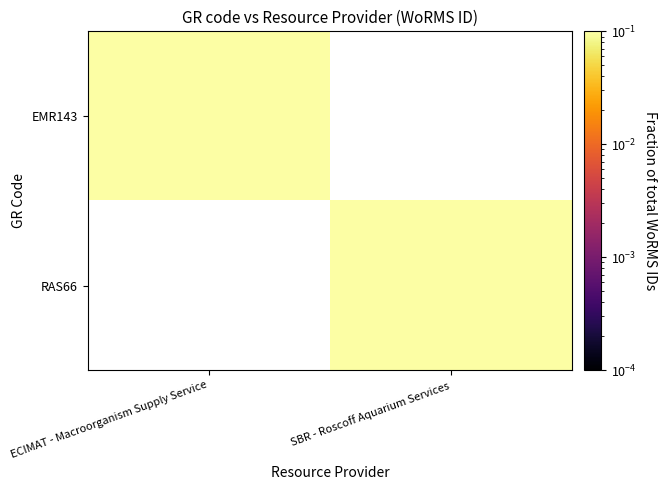

How many data points does each series have?

2